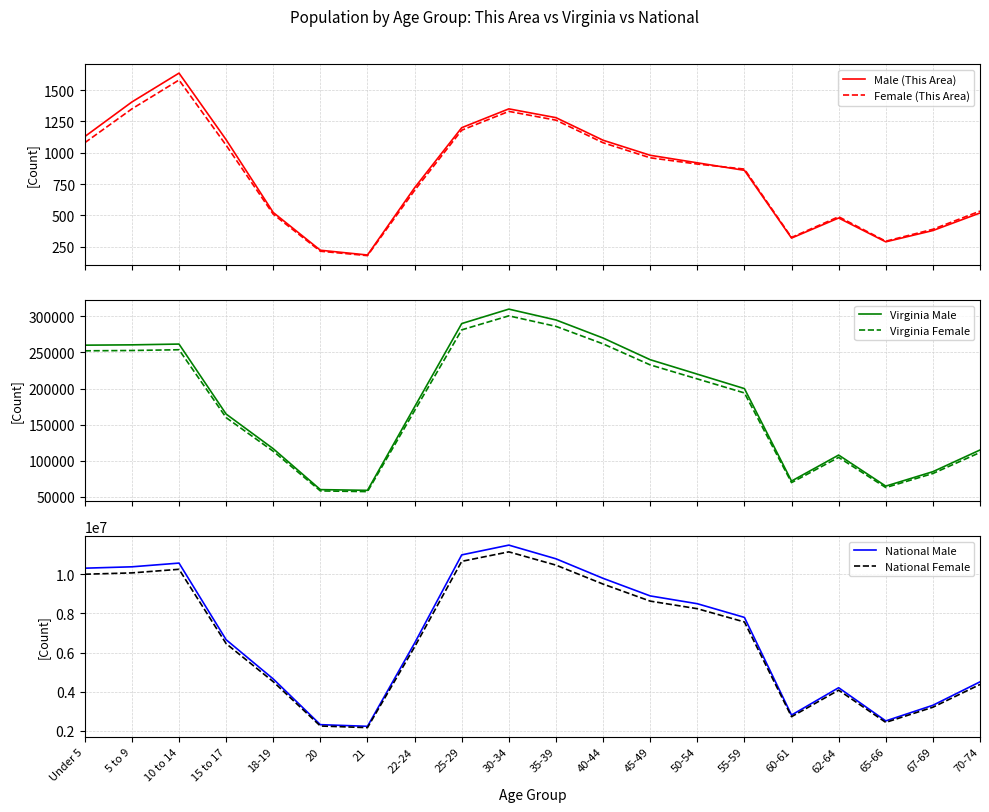

What is the label of the 1st point from the left?

Under 5